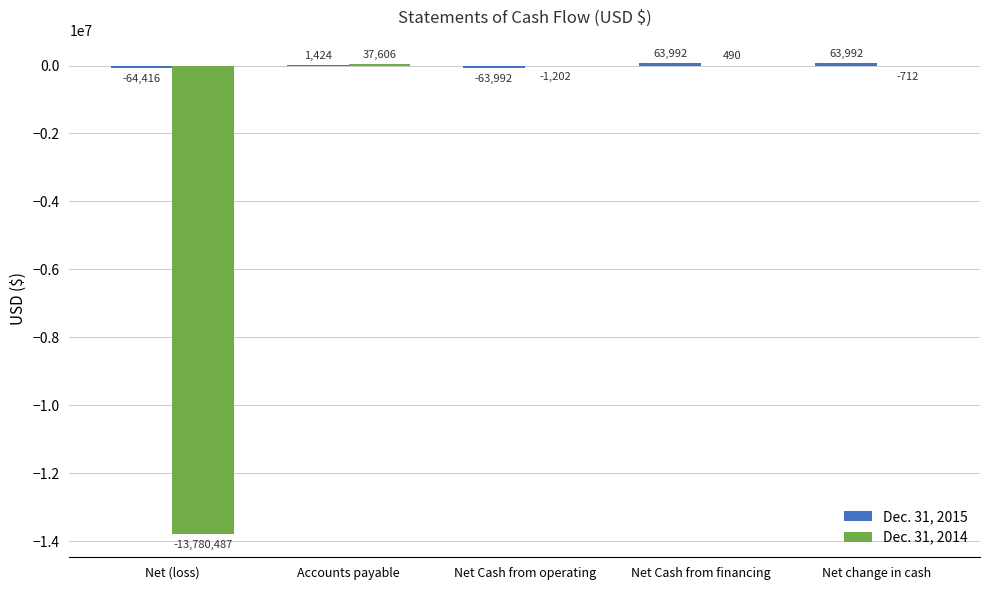

At which category is the sum across all series the highest?

Net Cash from financing